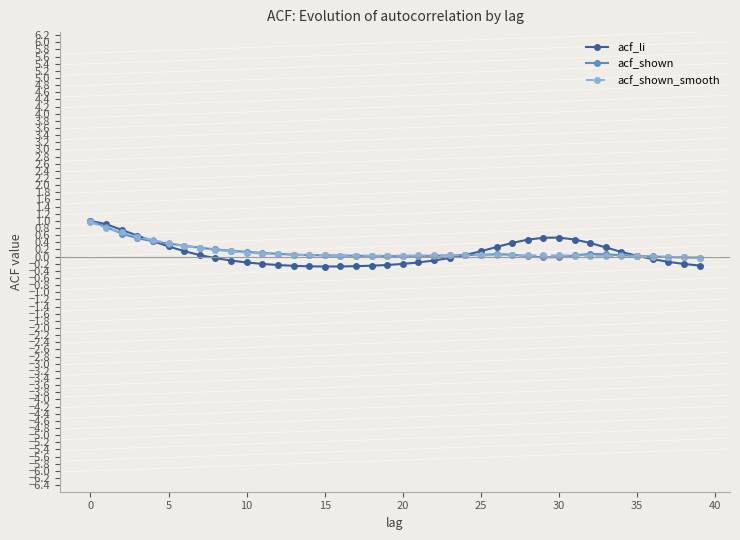

How many lines are shown in the chart?

3